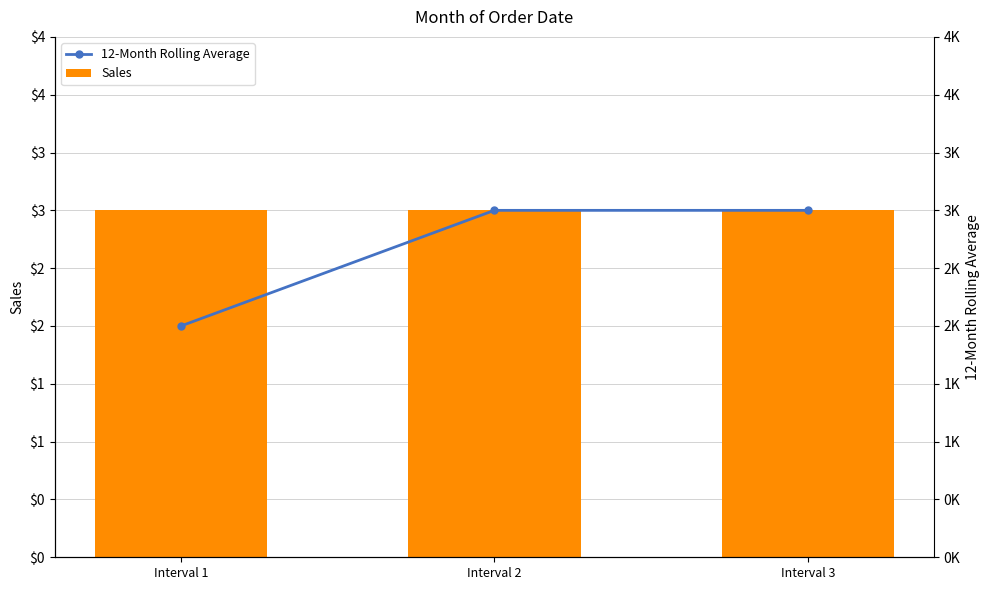

Are the bars grouped side by side (vs. stacked)?

Yes